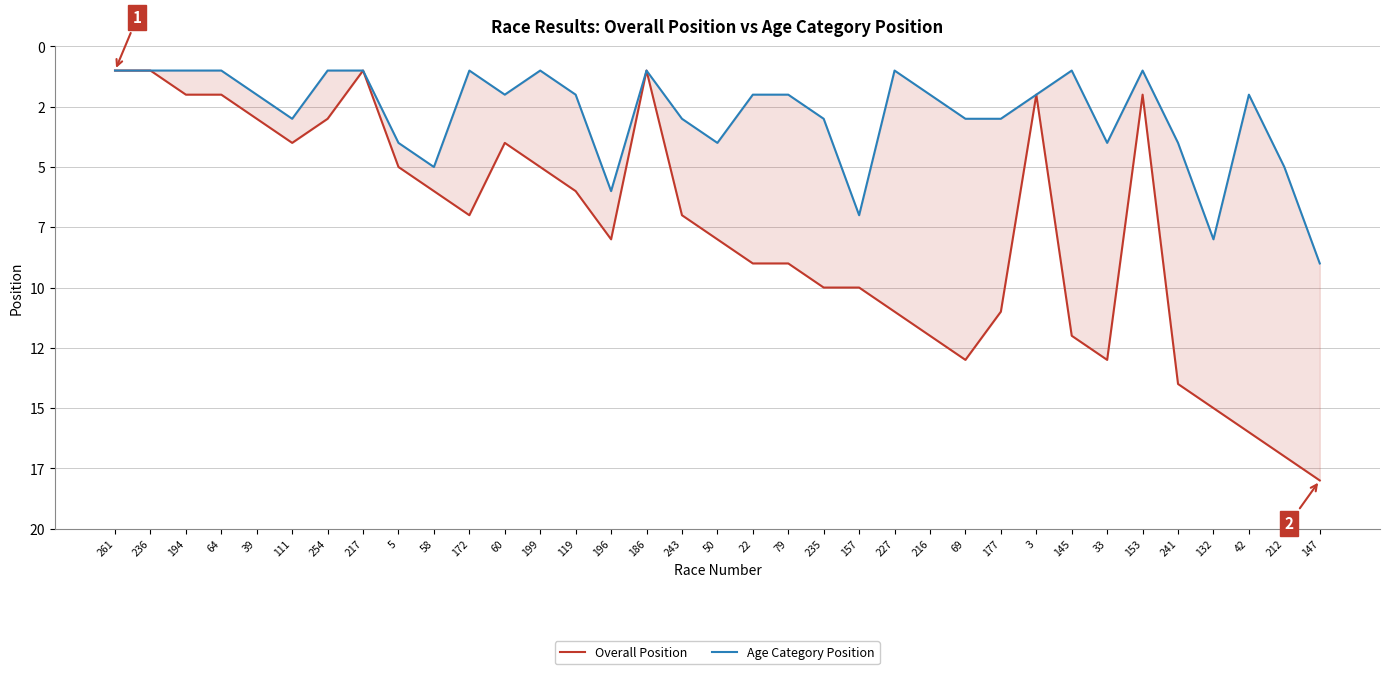

Which series changed the most between 60 and 243?

Overall Position